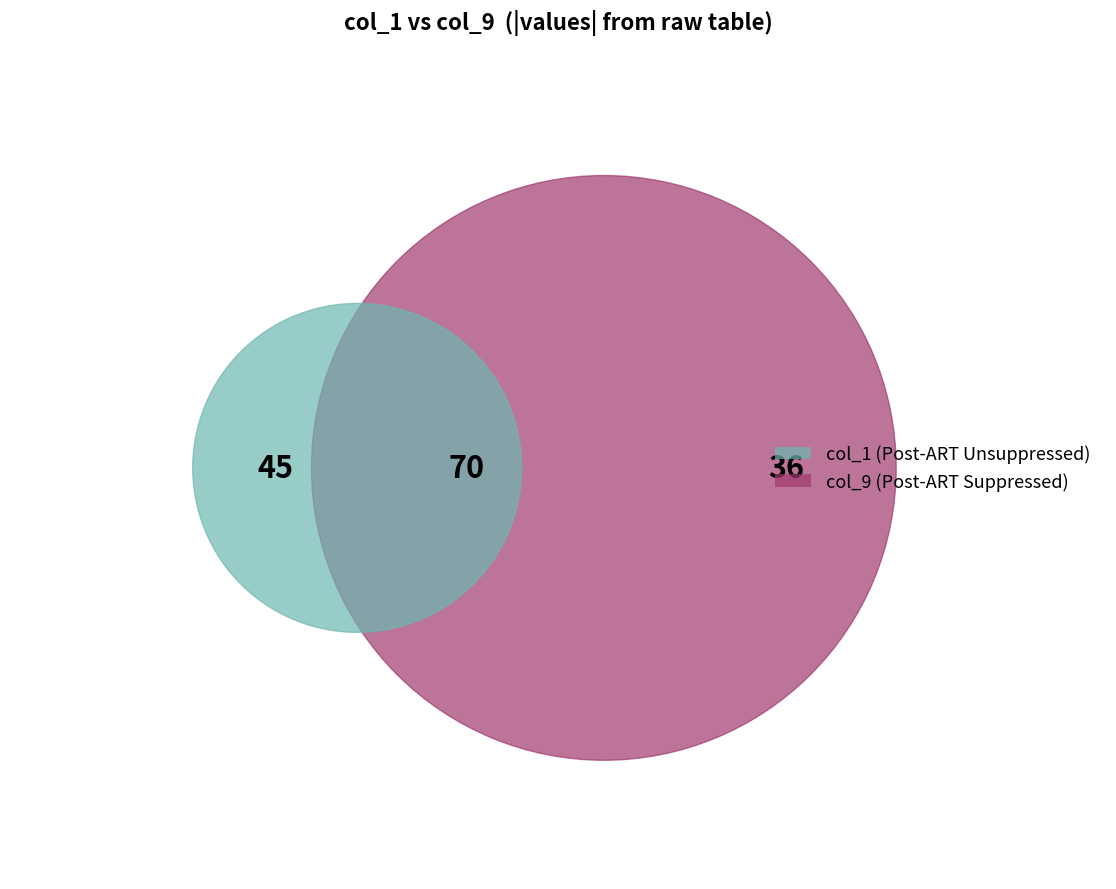

Which category has the biggest portion of the pie?

9